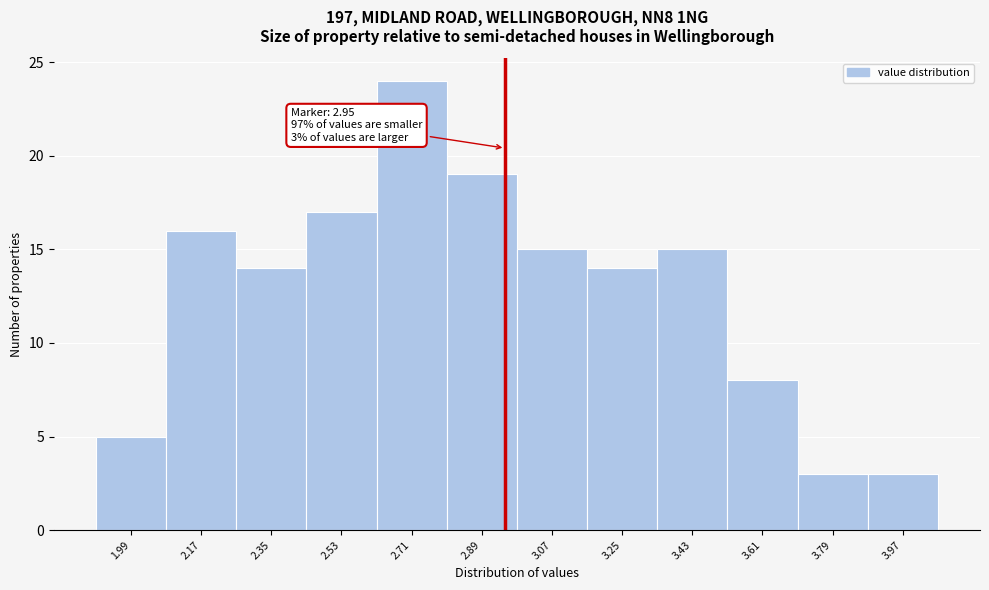

Which range on the x-axis has the tallest bar?

2.62 to 2.80